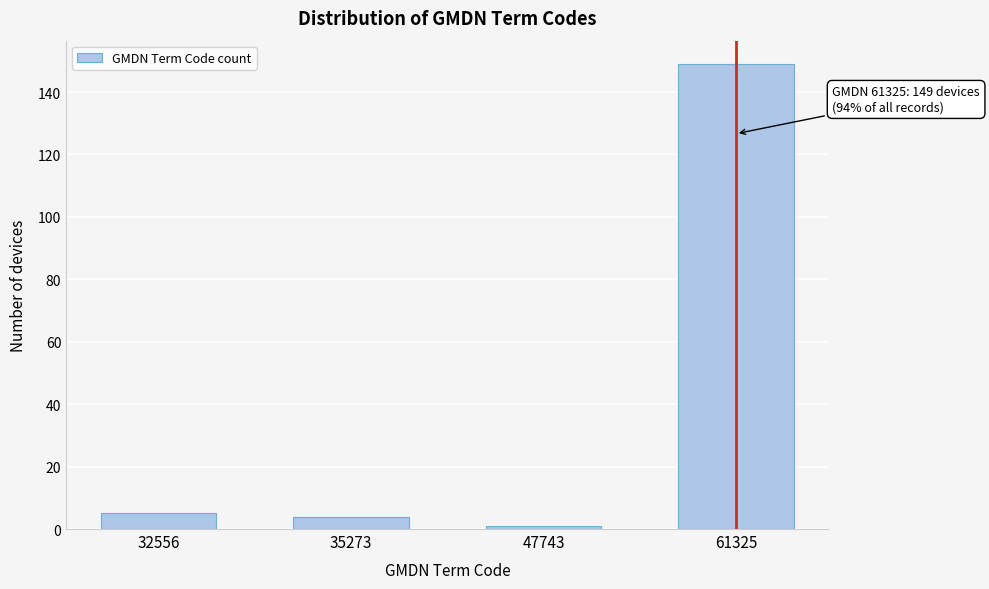

Reading right to left, extract all data points from this chart.

61325=149	47743=1	35273=4	32556=5